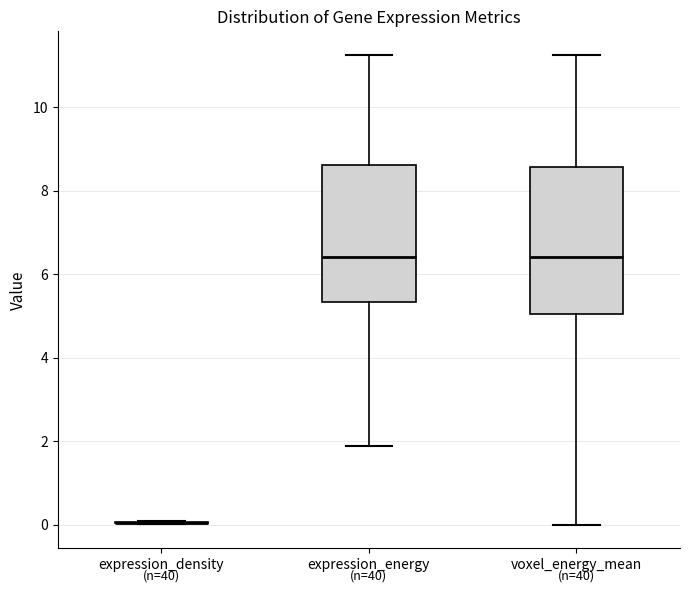

Reading left to right, read every box against the y-axis: the position of its median line, the range the box covers, and the ends of its whiskers. The values are not printed on the chart, so give them approximately, as read against the axis.

expression_density: box collapsed to a line at 0.0, whiskers 0.0 to 0.0
expression_energy: median 6.4, box 5.4 to 8.6, whiskers 1.8 to 11.2
voxel_energy_mean: median 6.4, box 5.0 to 8.6, whiskers 0.0 to 11.2